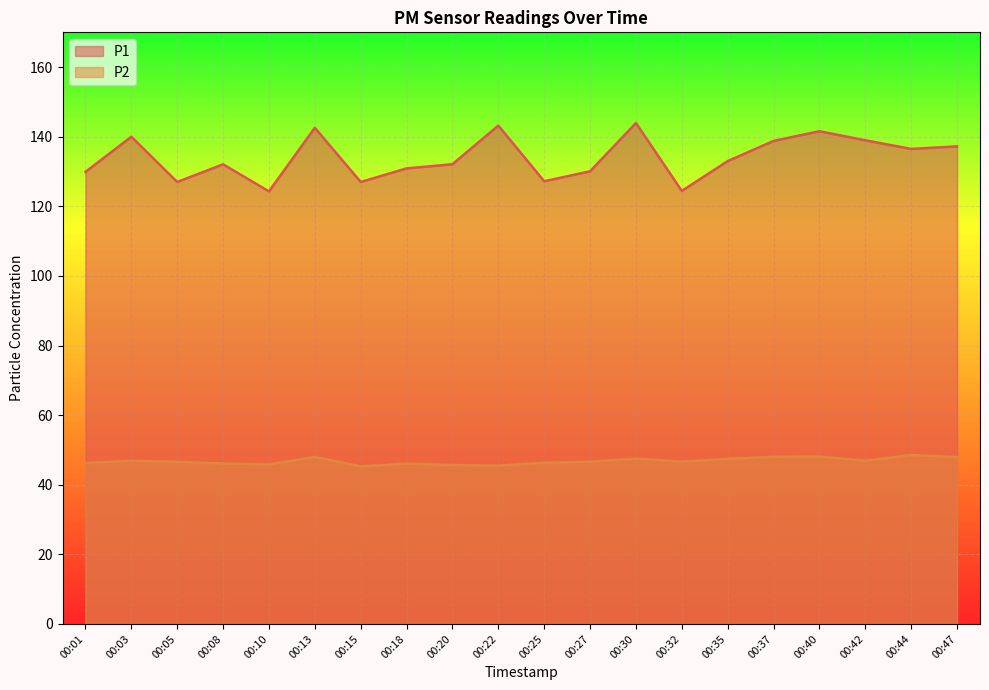

Rank the series by their maximum value, from lowest to highest.

P2, P1